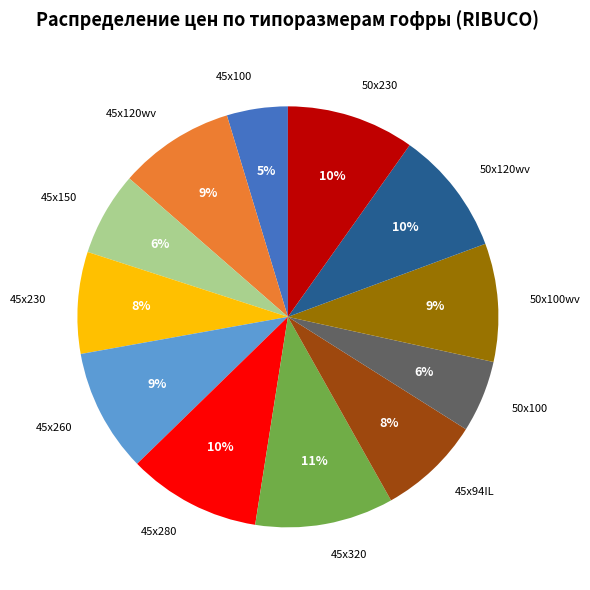

Is 45х320 the majority of the pie?

No